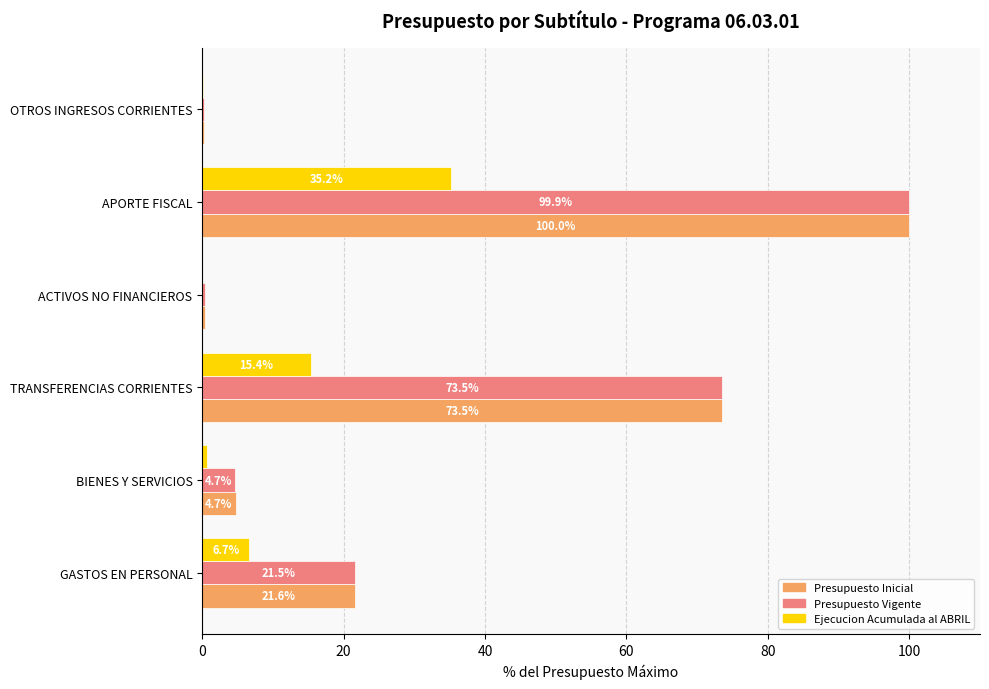

At which category is the sum across all series the highest?

APORTE FISCAL